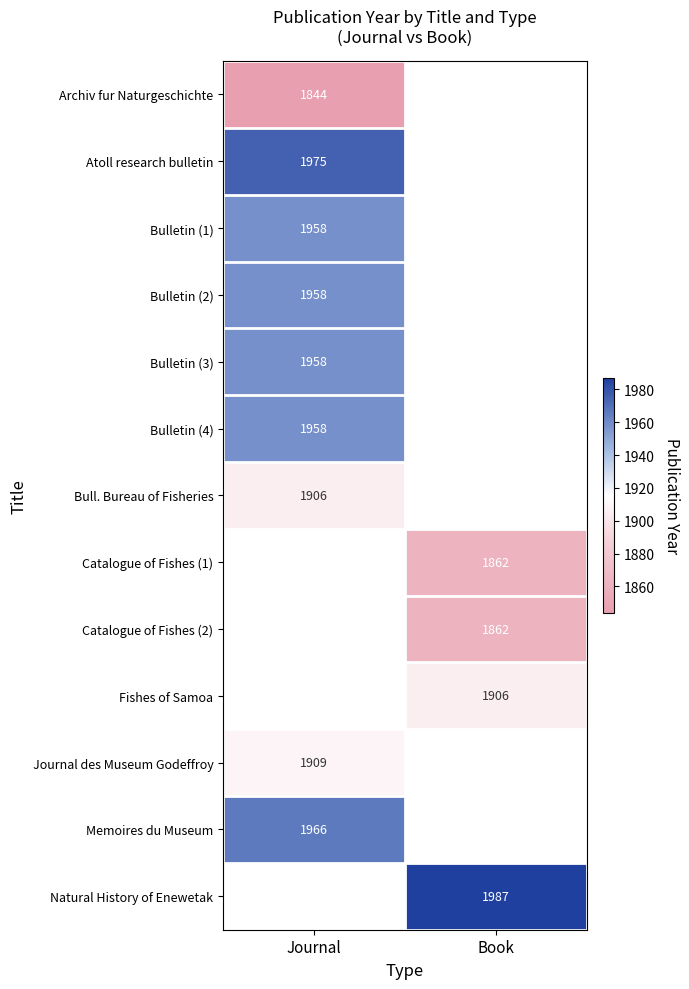

Is it true that Bull. Bureau of Fisheries equals 2650 at Journal?

False